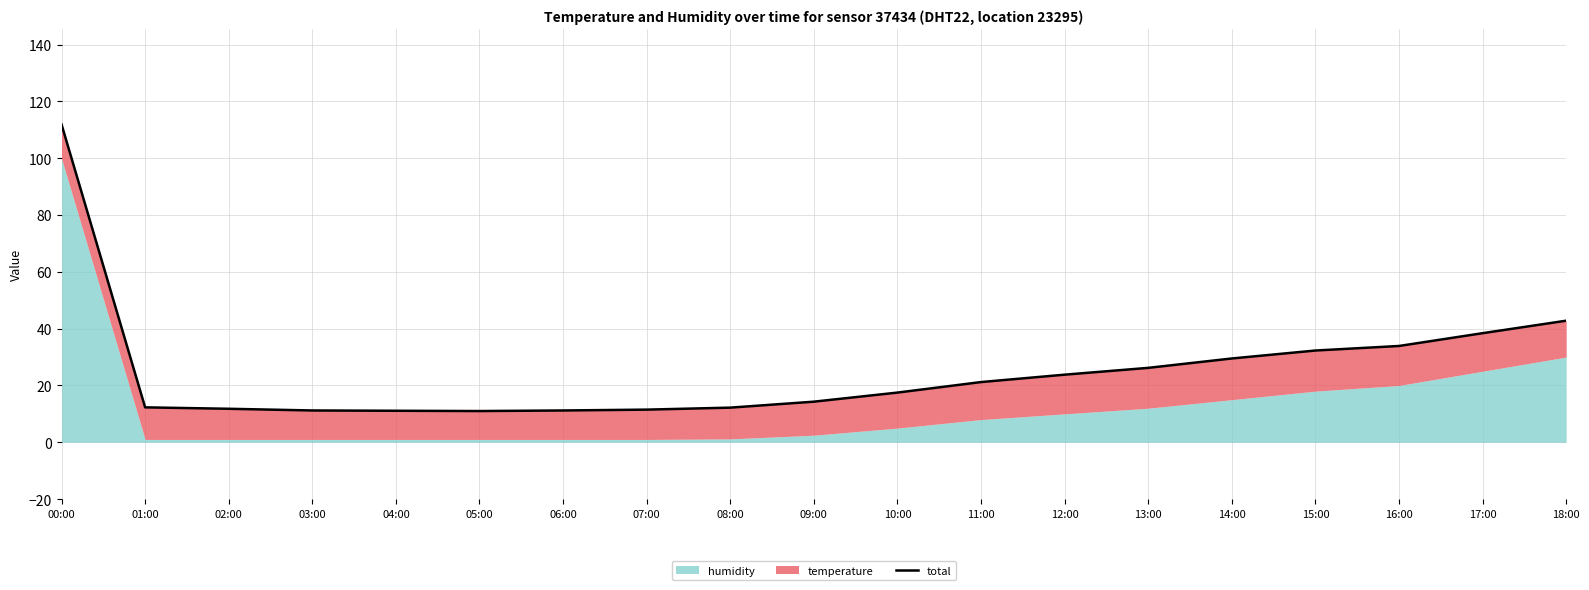

What is the greatest value displayed?

111.9